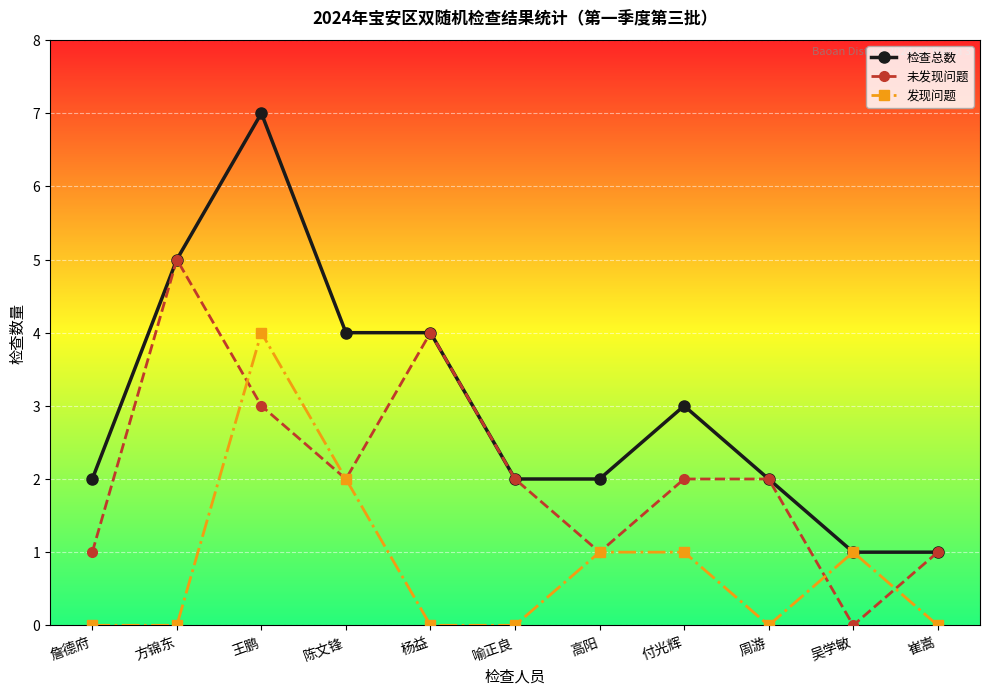

Rank the series by their maximum value, from highest to lowest.

检查总数, 未发现问题, 发现问题